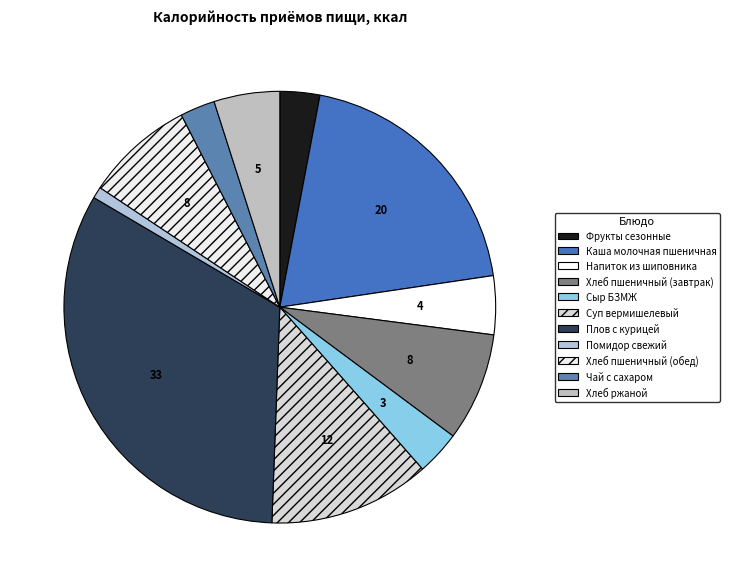

Count the number of slices in the pie.

11